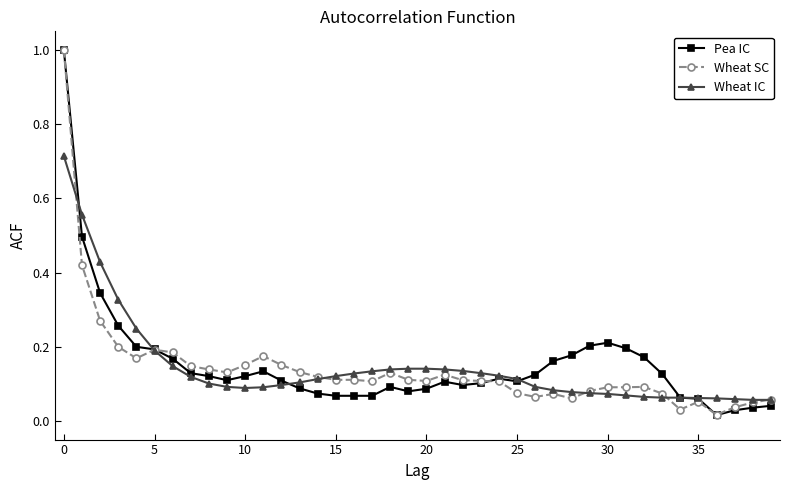

What is the difference between the maximum and minimum values in the Wheat SC series?

1.0